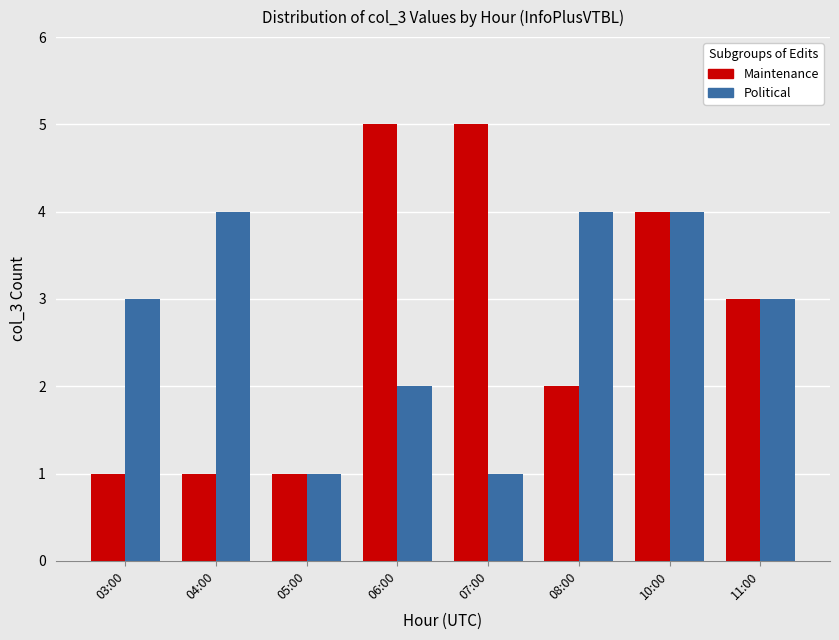

What is the sum of all Political values?

22